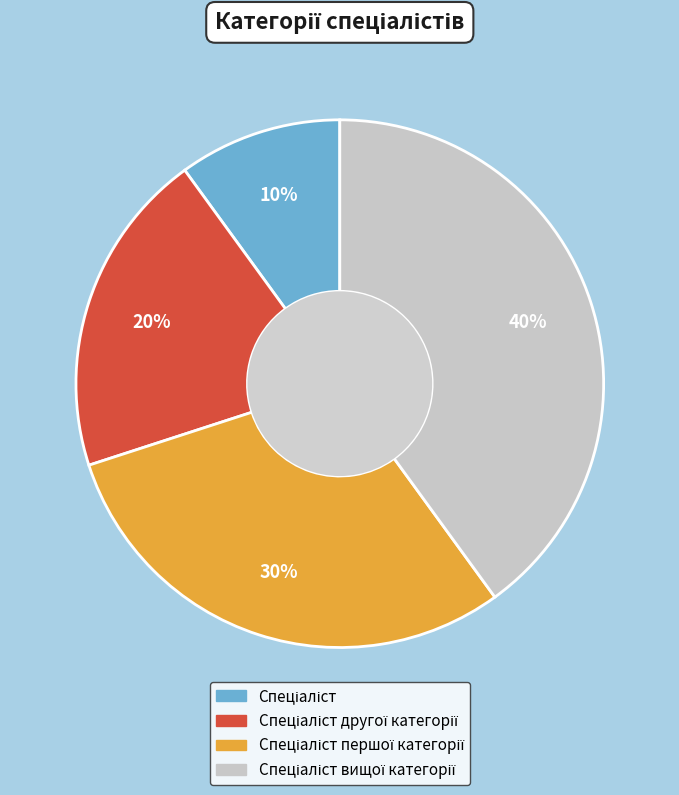

Count the number of slices in the pie.

4